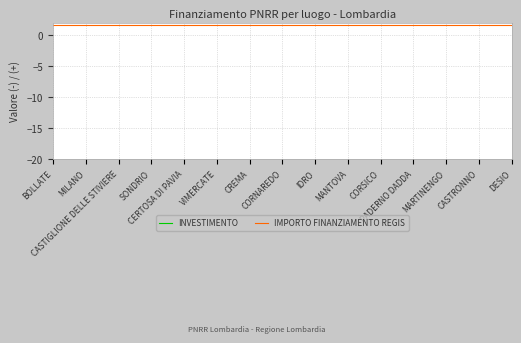

What is the maximum value for IMPORTO FINANZIAMENTO REGIS?

1.6